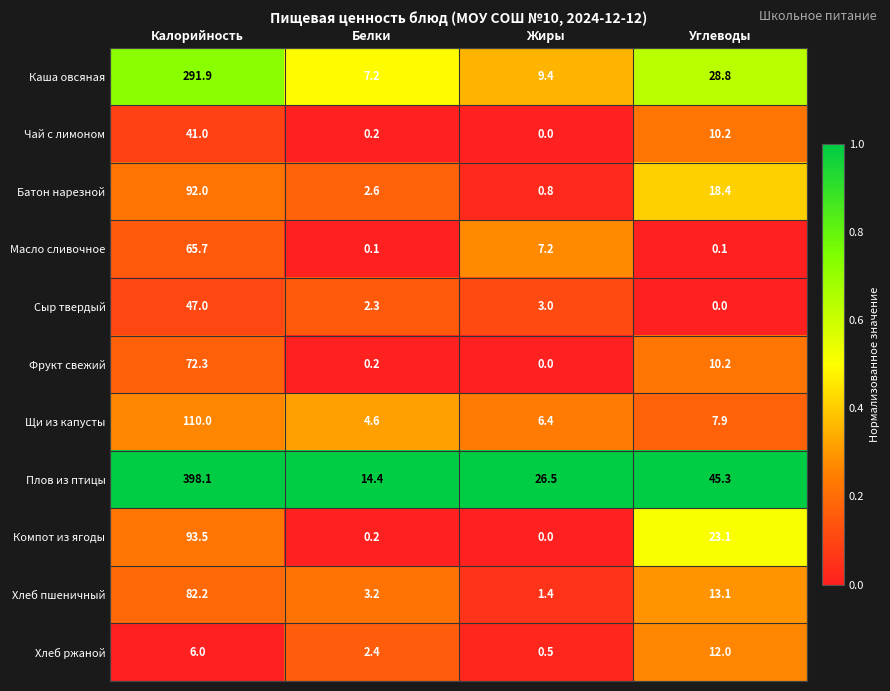

Which series has the largest range (max minus min)?

Плов из птицы